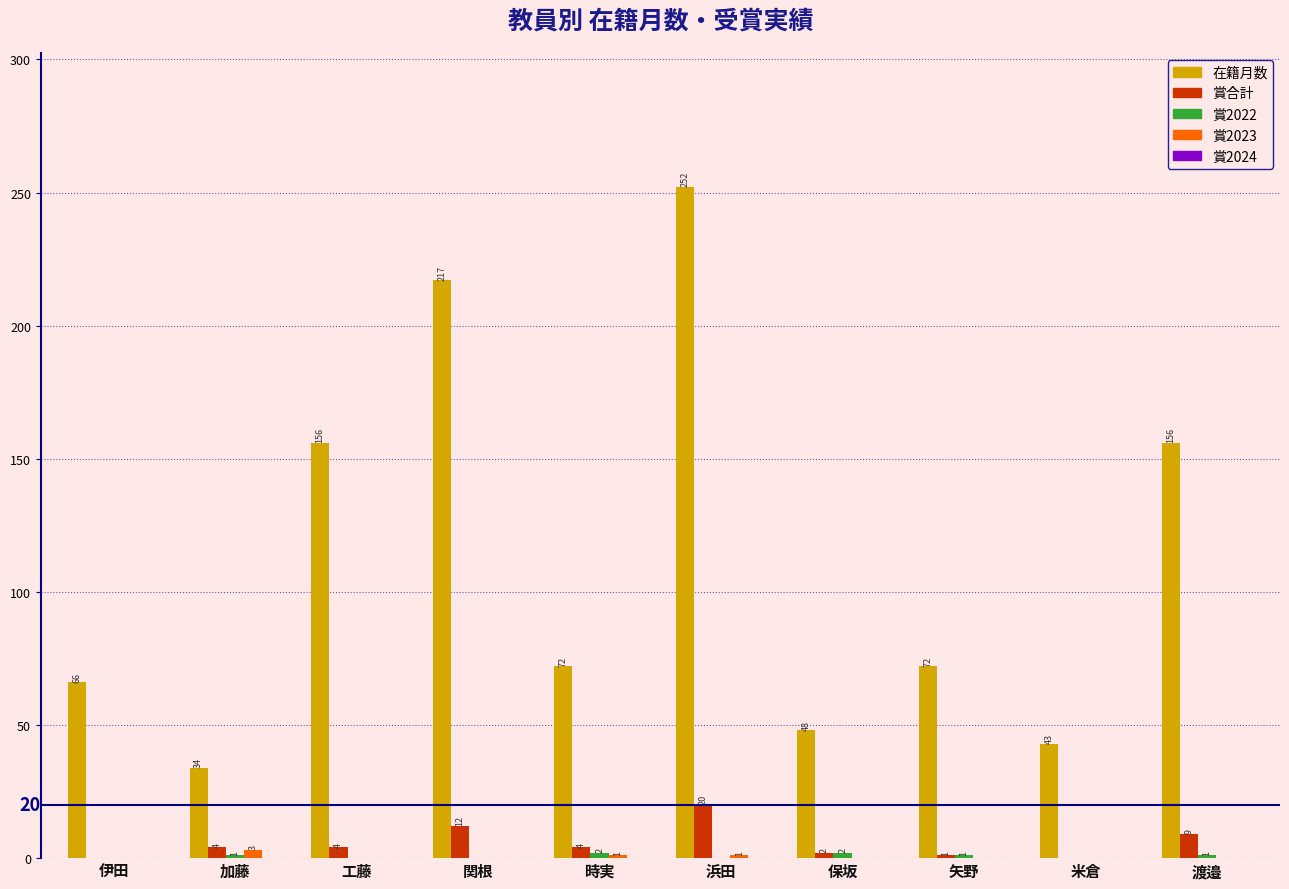

At which label is 賞合計 closest to 10?

渡邉